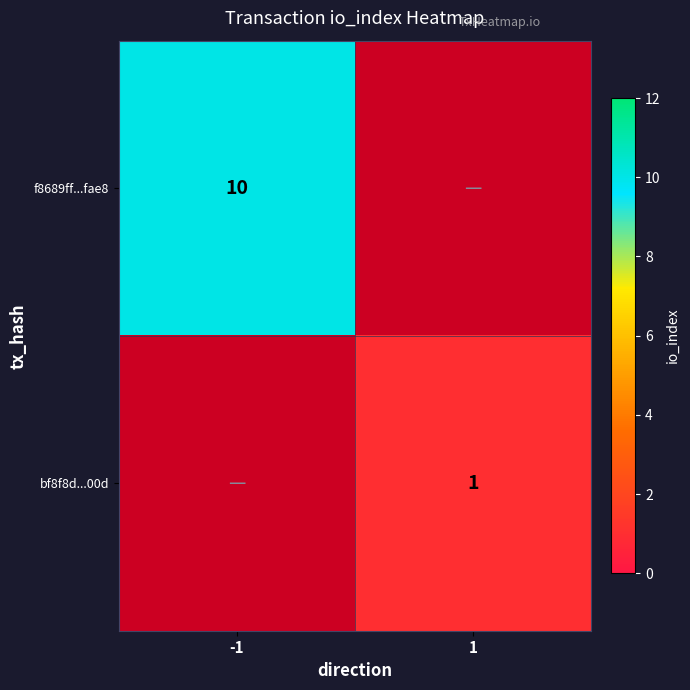

Is it true that f8689ff...fae8 equals 10 at -1?

True